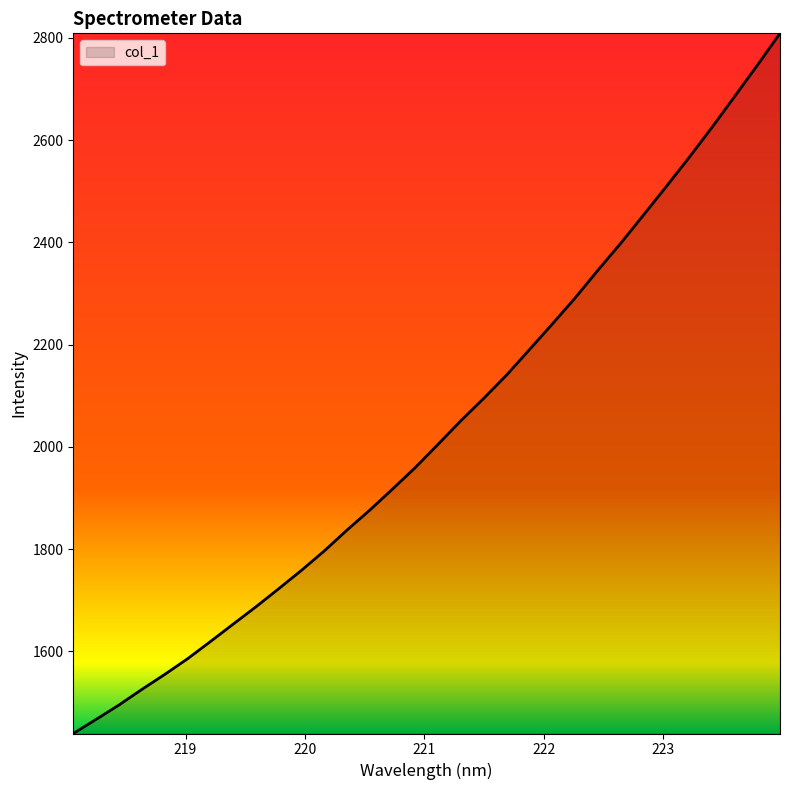

What is the minimum value shown in the chart?

1439.6